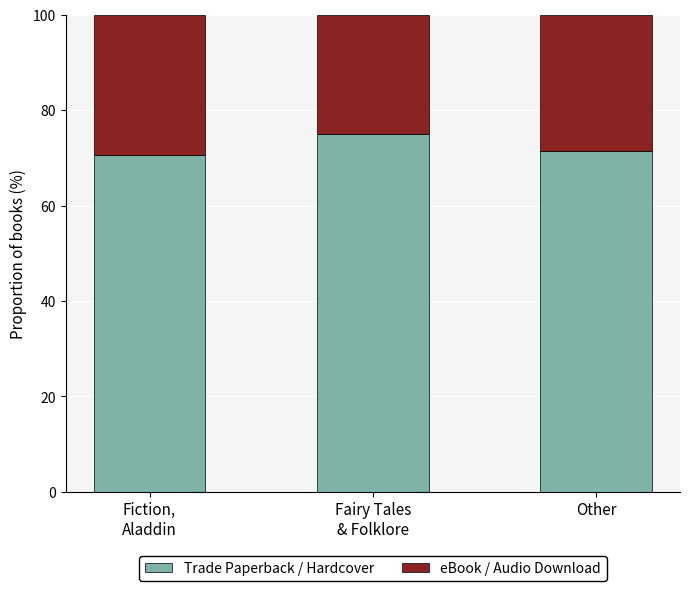

The Trade Paperback / Hardcover series shows 71.4 at Other. True or false?

True